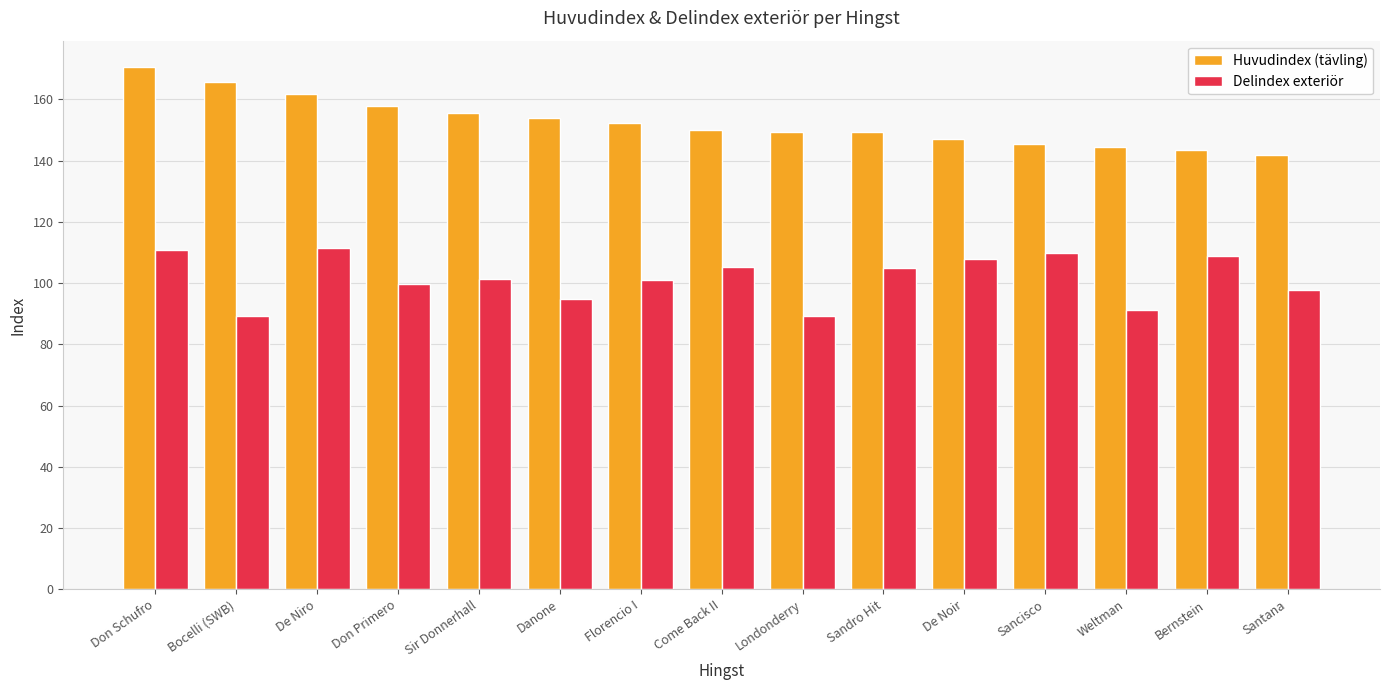

The value of Delindex exteriör at Danone is 94.9. True or false?

True